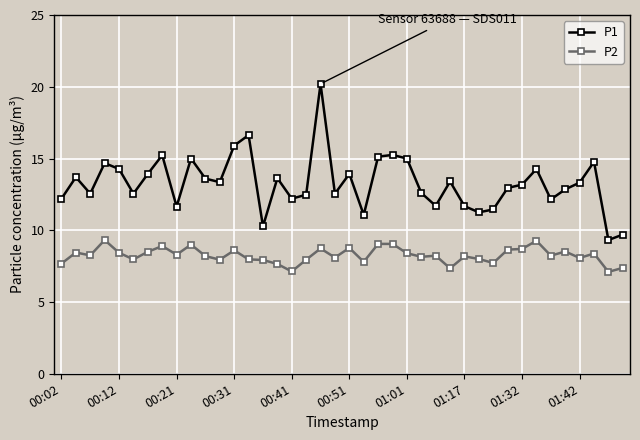

True or false: P1 and P2 intersect in this chart.

False